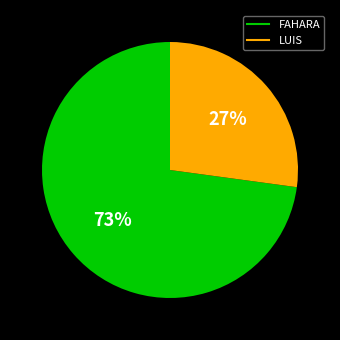

To the nearest percent, what is the average slice percentage?

50%